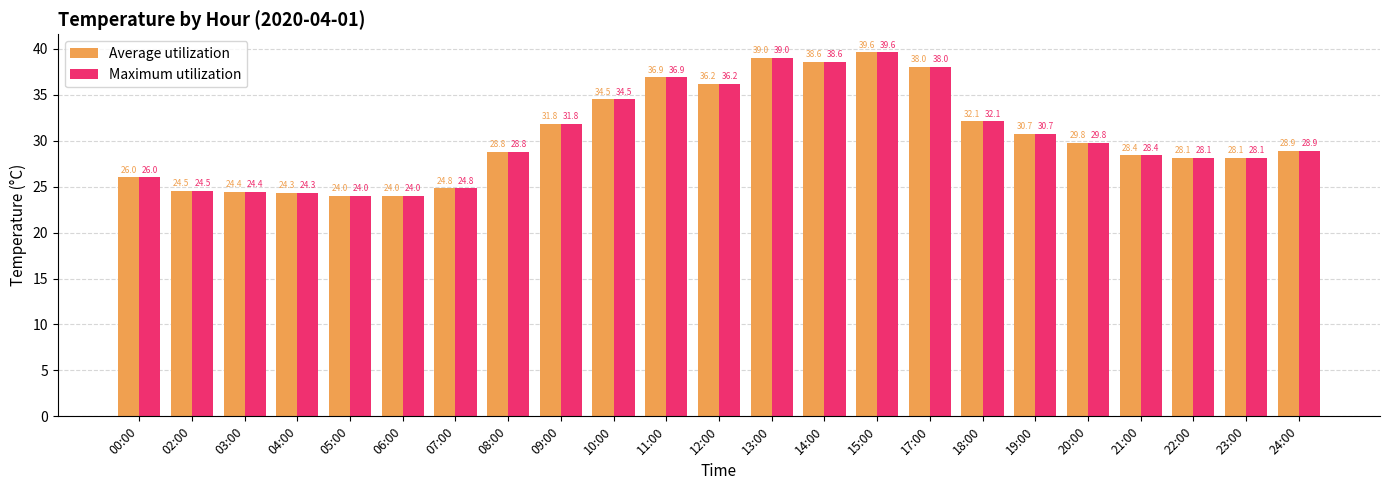

What are all the series names shown in the legend?

Average utilization, Maximum utilization